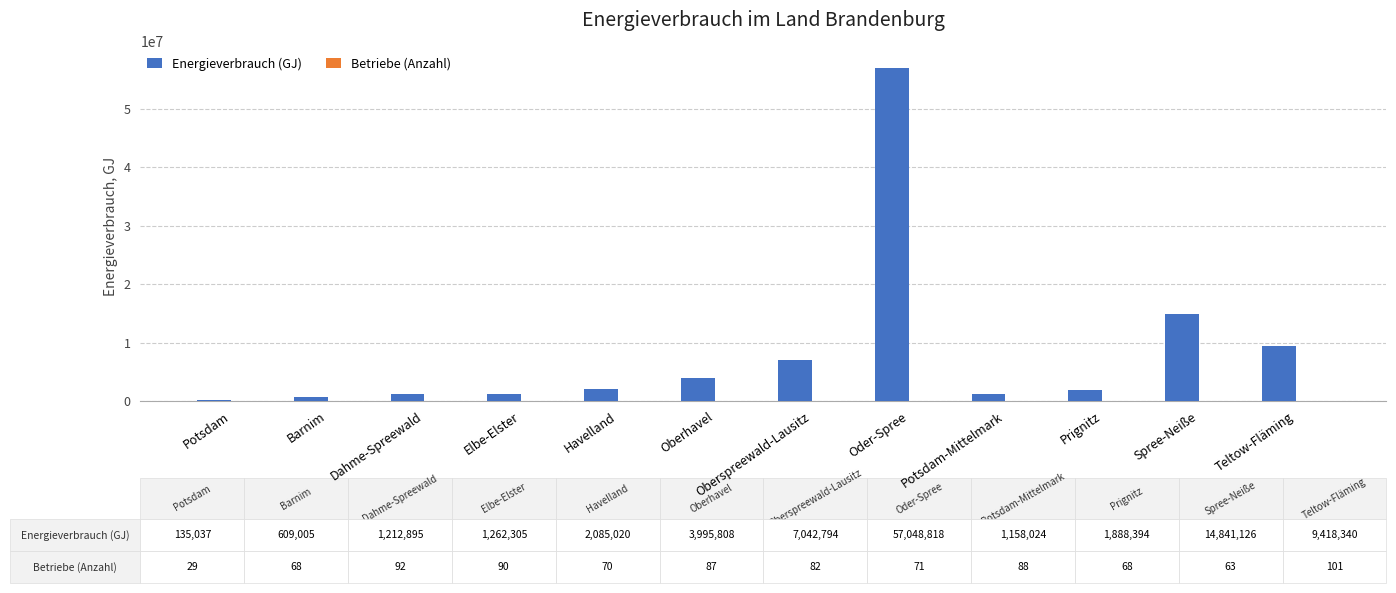

Which series has the largest total across all categories?

Energieverbrauch (GJ)